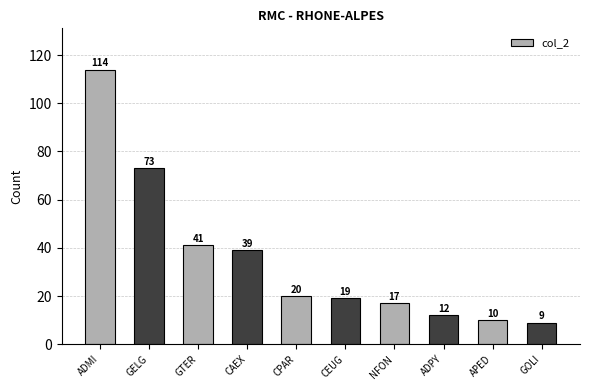

List the labels in order of value, smallest first.

GOLI, APED, ADPY, NFON, CEUG, CPAR, CAEX, GTER, GELG, ADMI